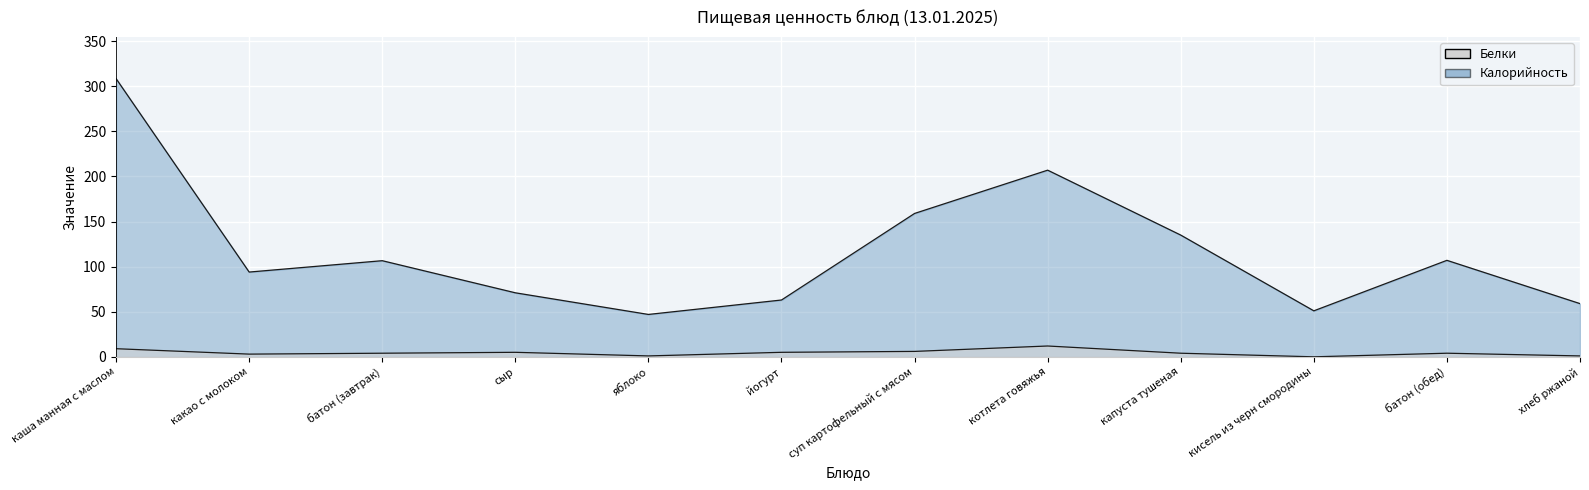

True or false: Калорийность and Белки cross at least once.

False